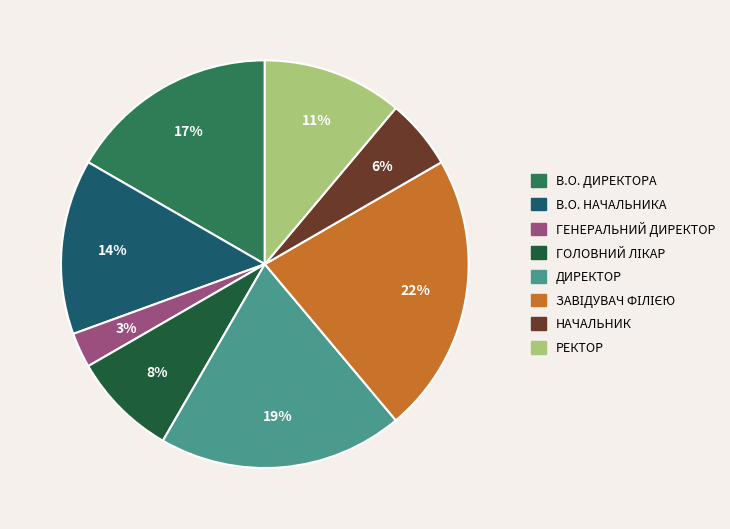

To the nearest percent, what is the difference between the largest and smallest slice percentages?

19%